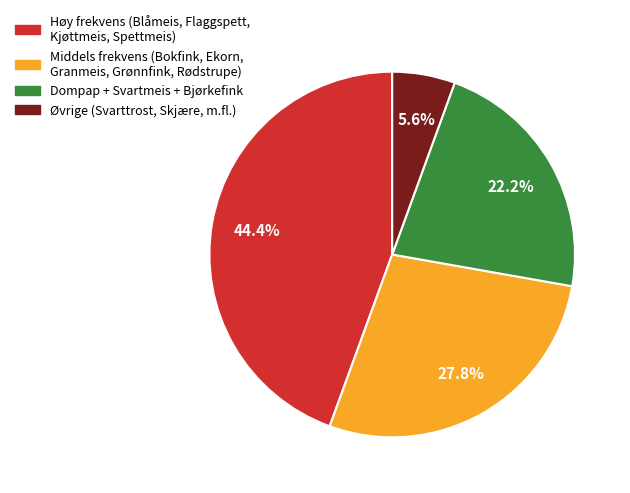

Count the number of slices in the pie.

4